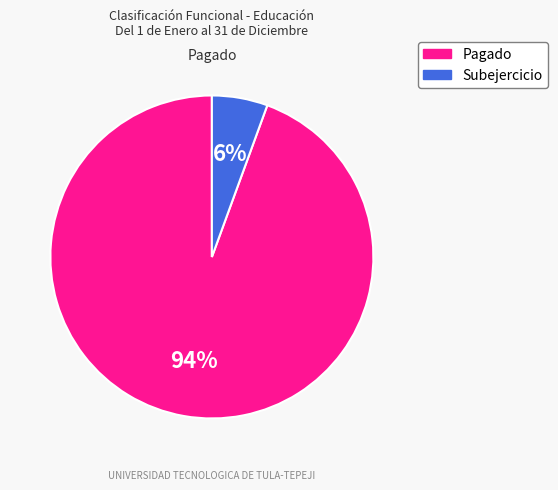

How many segments does this pie chart have?

2